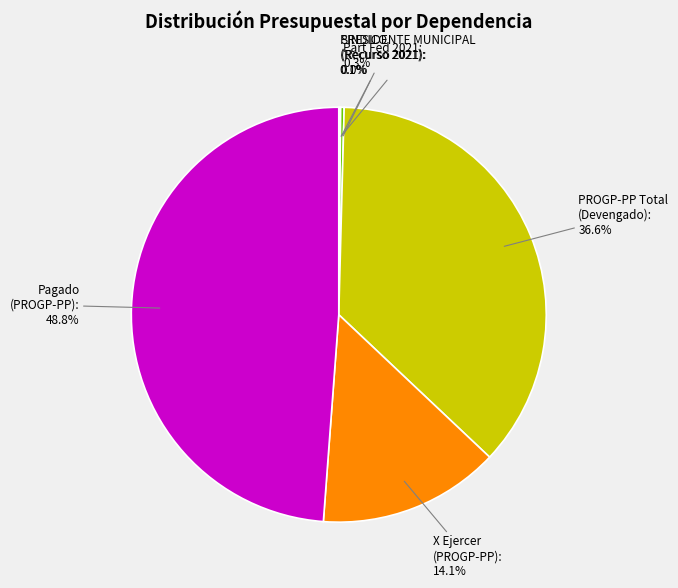

Does PROGP-PP Total (Devengado) account for over 50% of the chart?

No